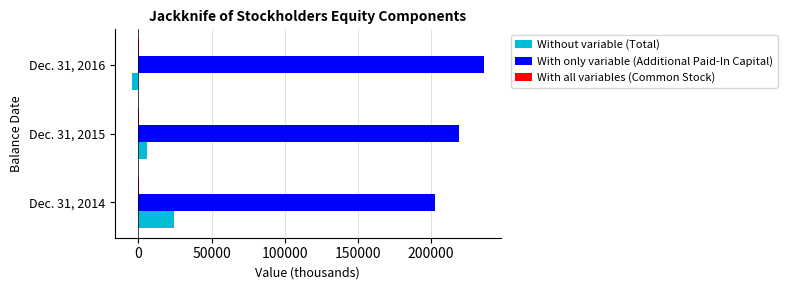

Count the number of categories in the chart.

3